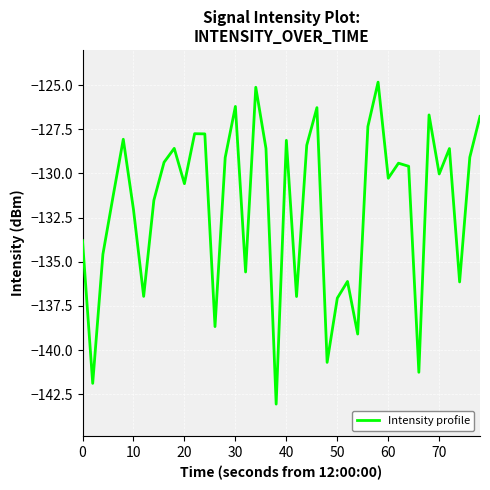

What is the maximum value shown in the chart?

-124.8